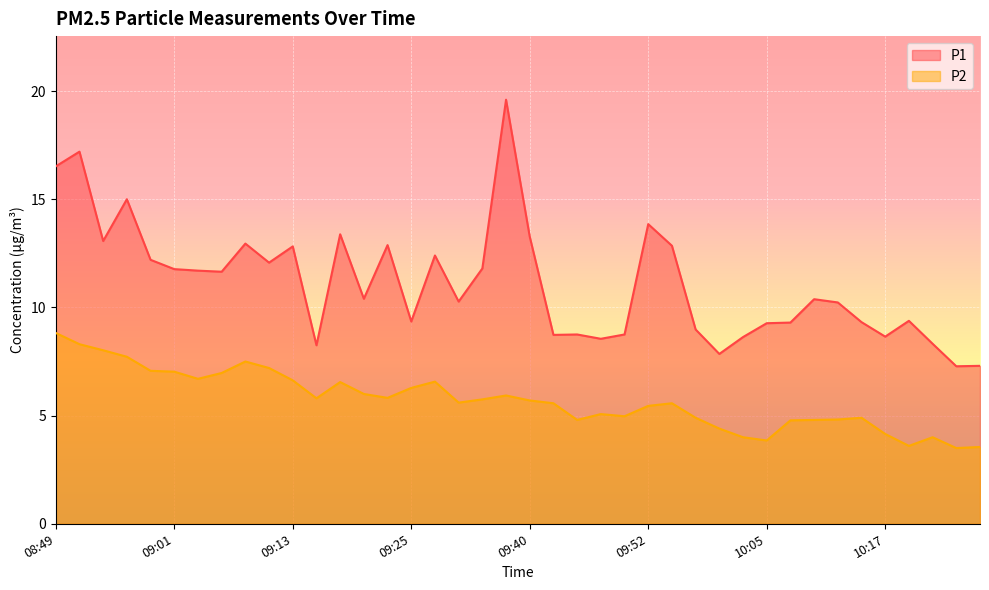

What is the label of the 19th point from the left?

09:35